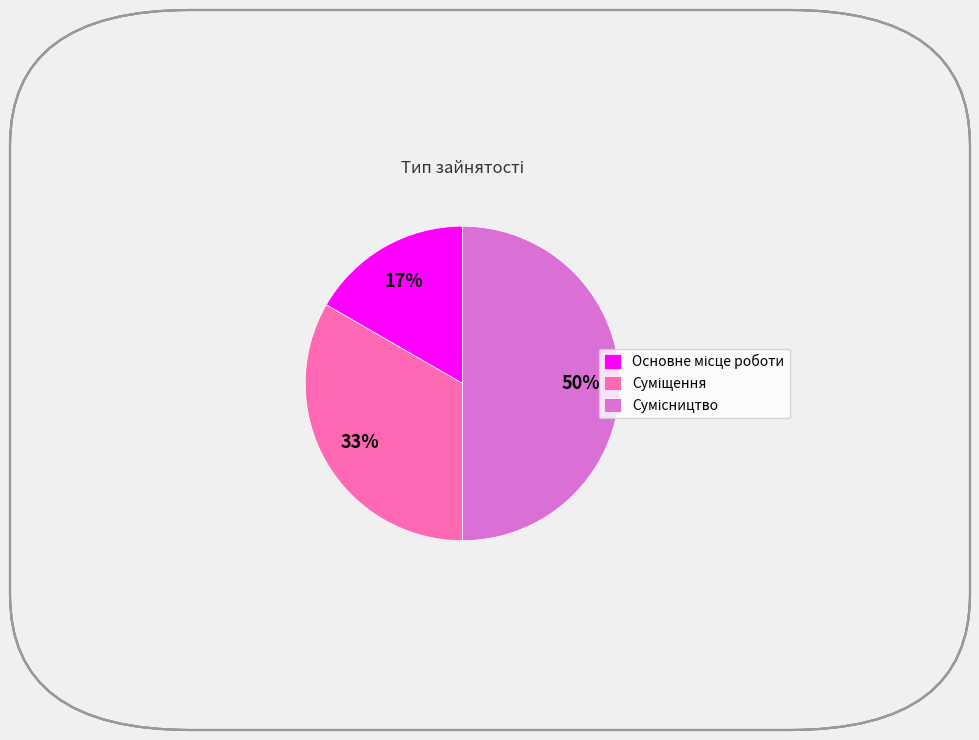

Count the number of slices in the pie.

3